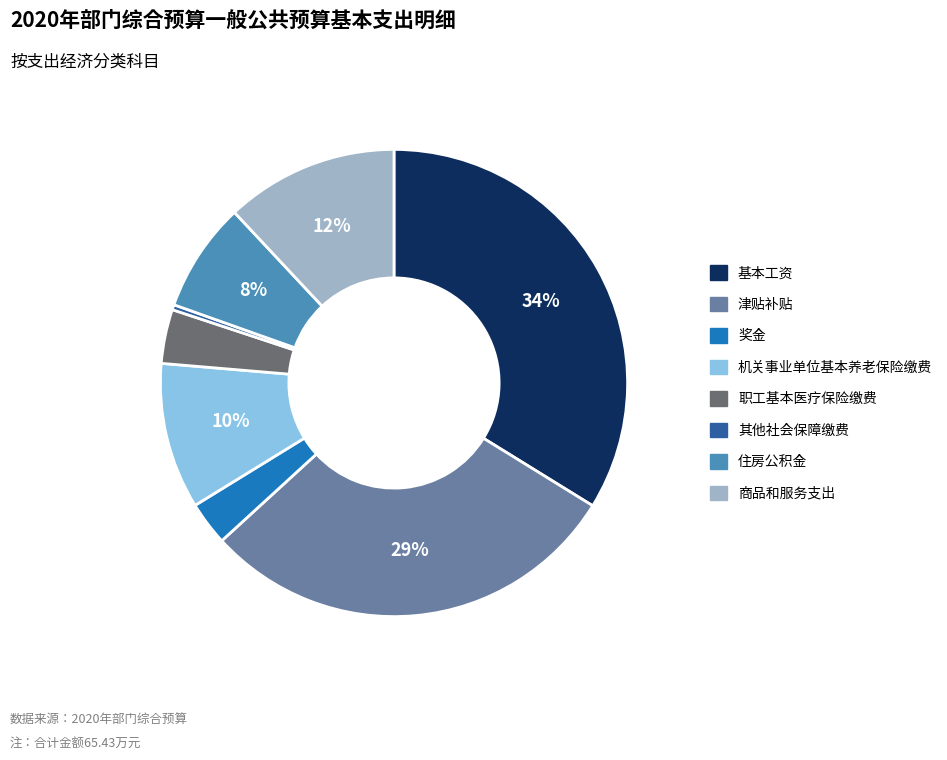

To the nearest percent, what is the average slice percentage?

12%